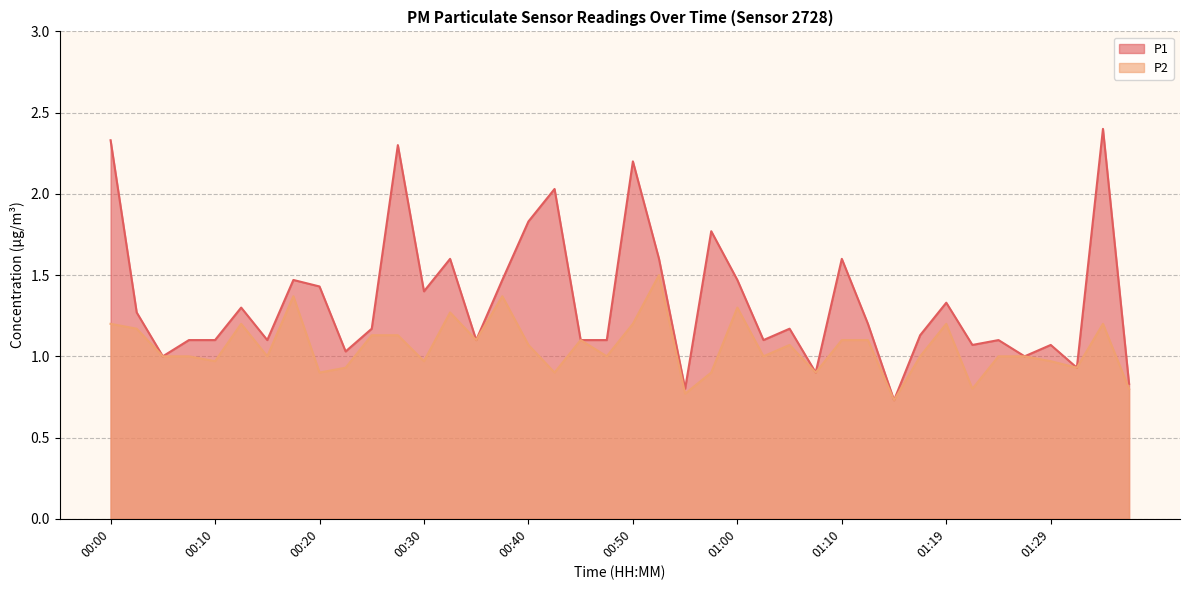

At how many categories does at least one series exceed 2?

5